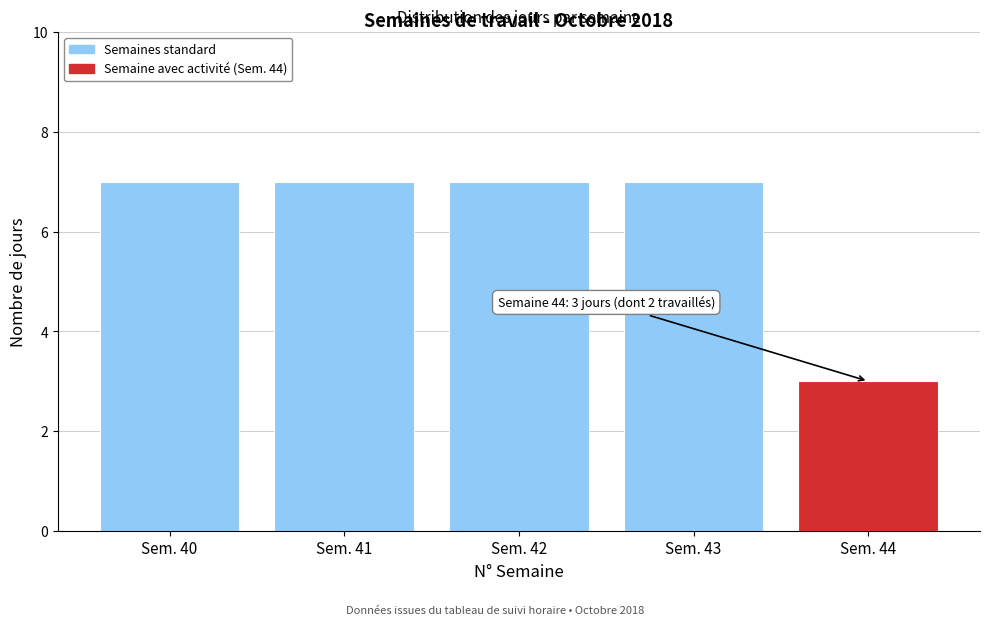

Reading left to right, what are all the values shown in this chart?

7	7	7	7	3